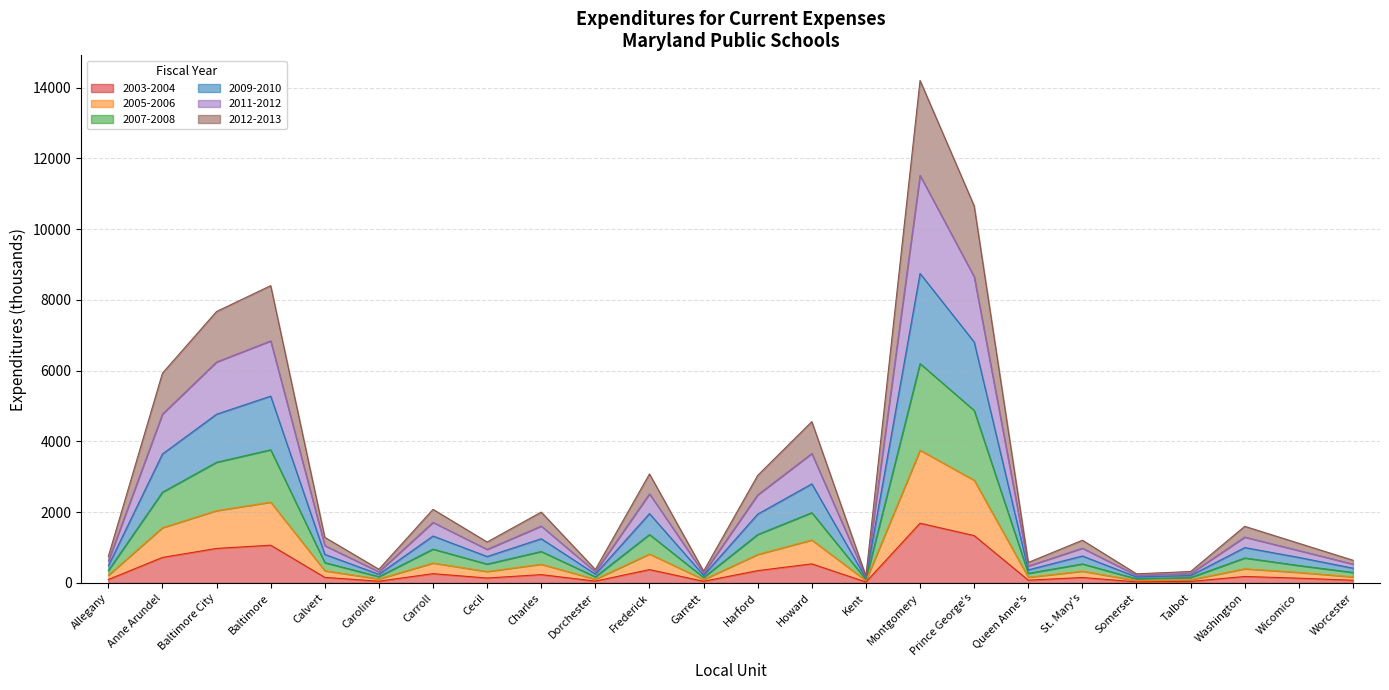

Where is the first local minimum for 2007-2008?

Caroline